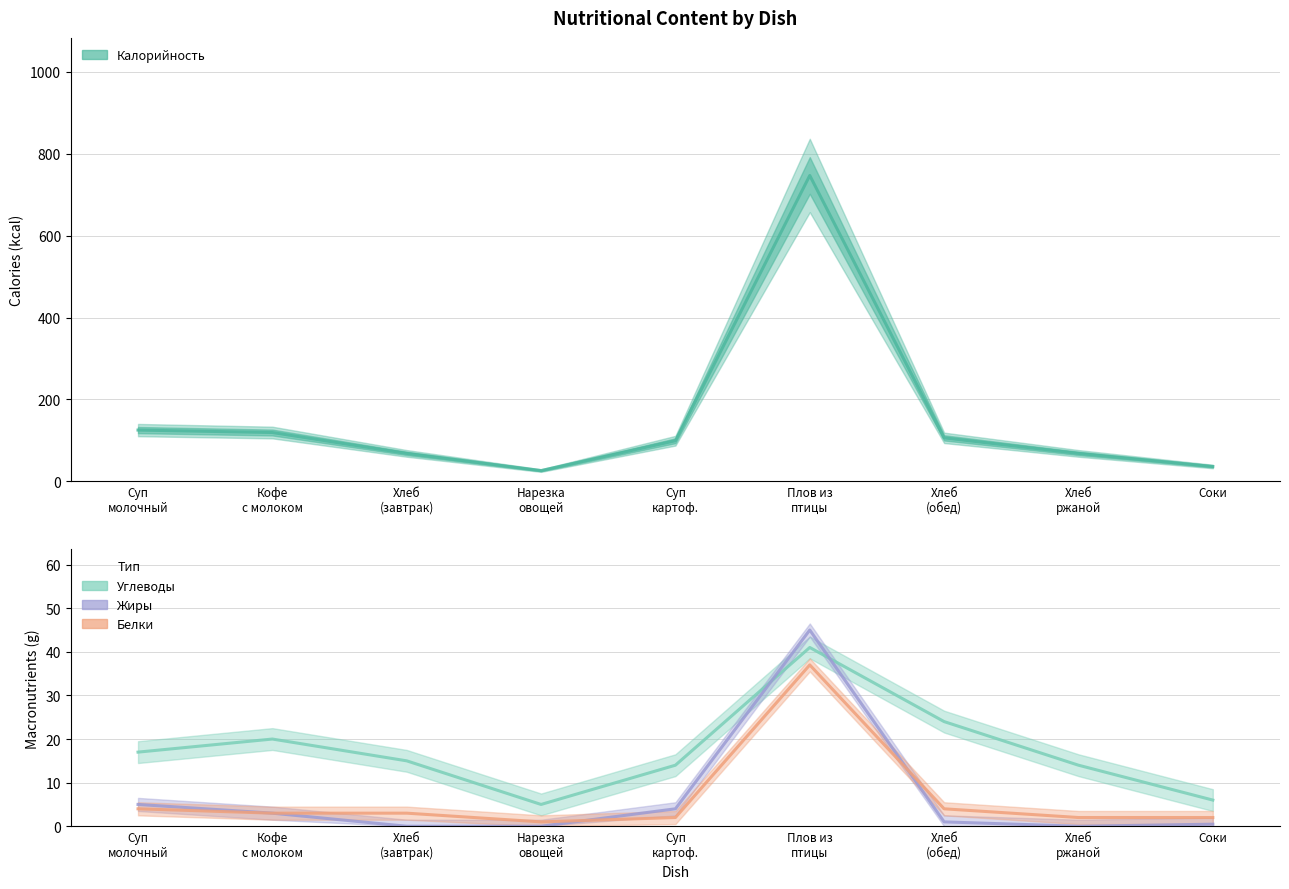

The Жиры series shows 3.0 at Кофе
с молоком. True or false?

True